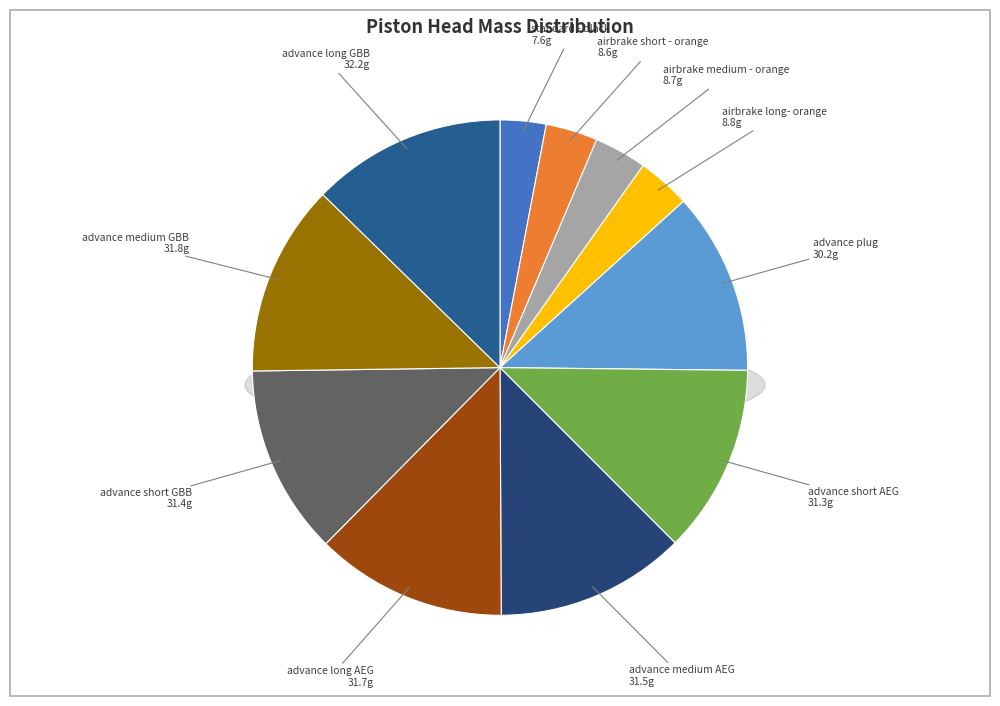

Does any single category account for the majority?

No